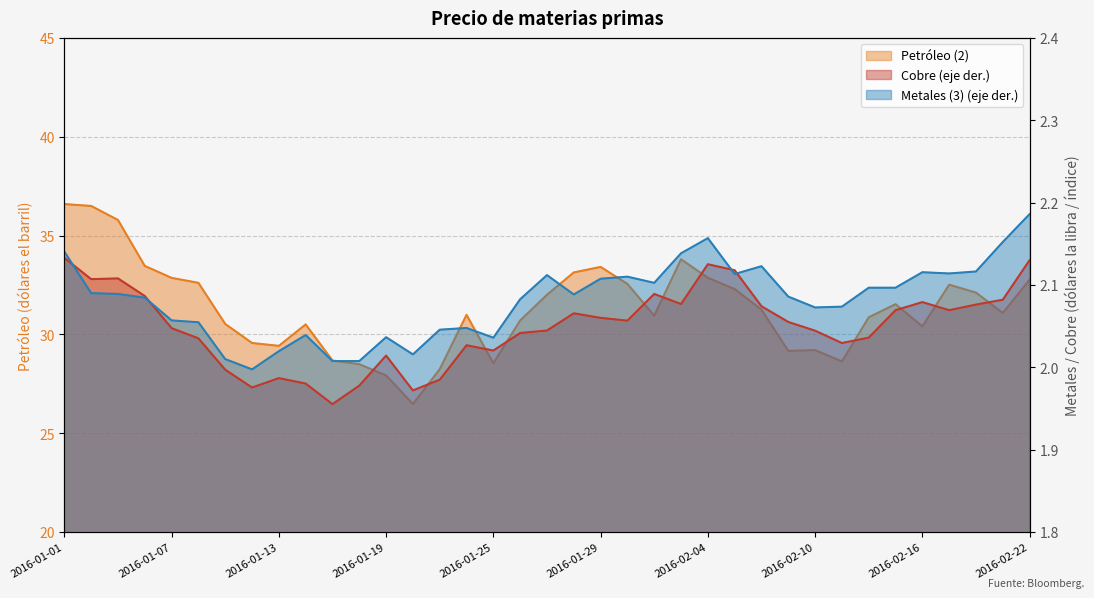

Where does the Petróleo (2) series first go above 31?

2016-01-01